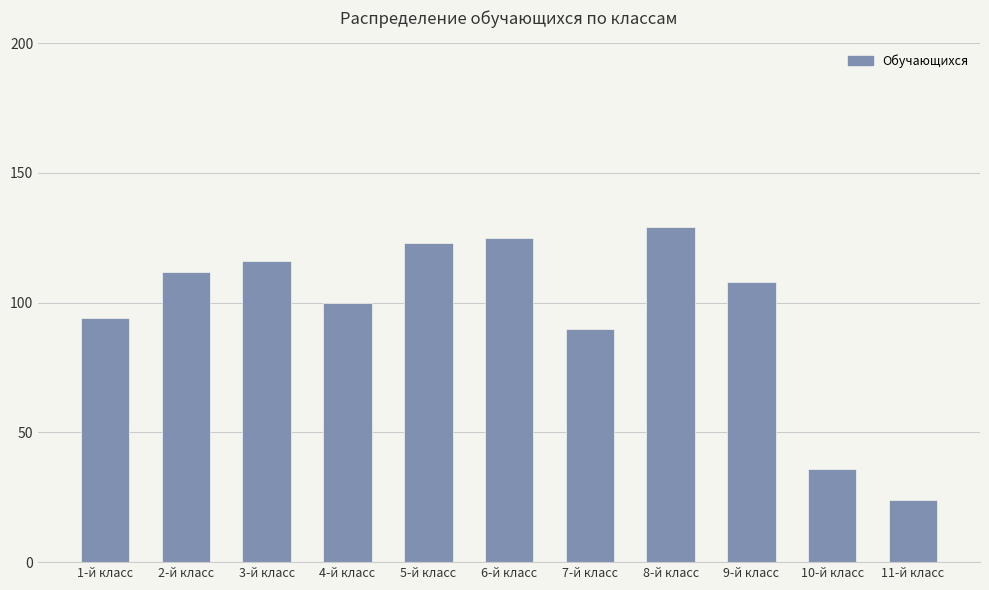

True or false: the data shows 36 at 10-й класс.

True